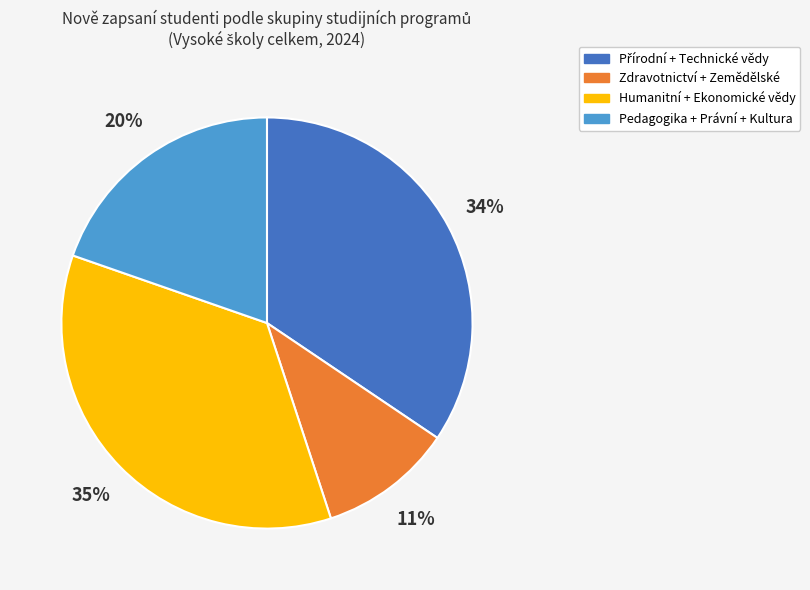

To the nearest percent, what is the average slice percentage?

25%